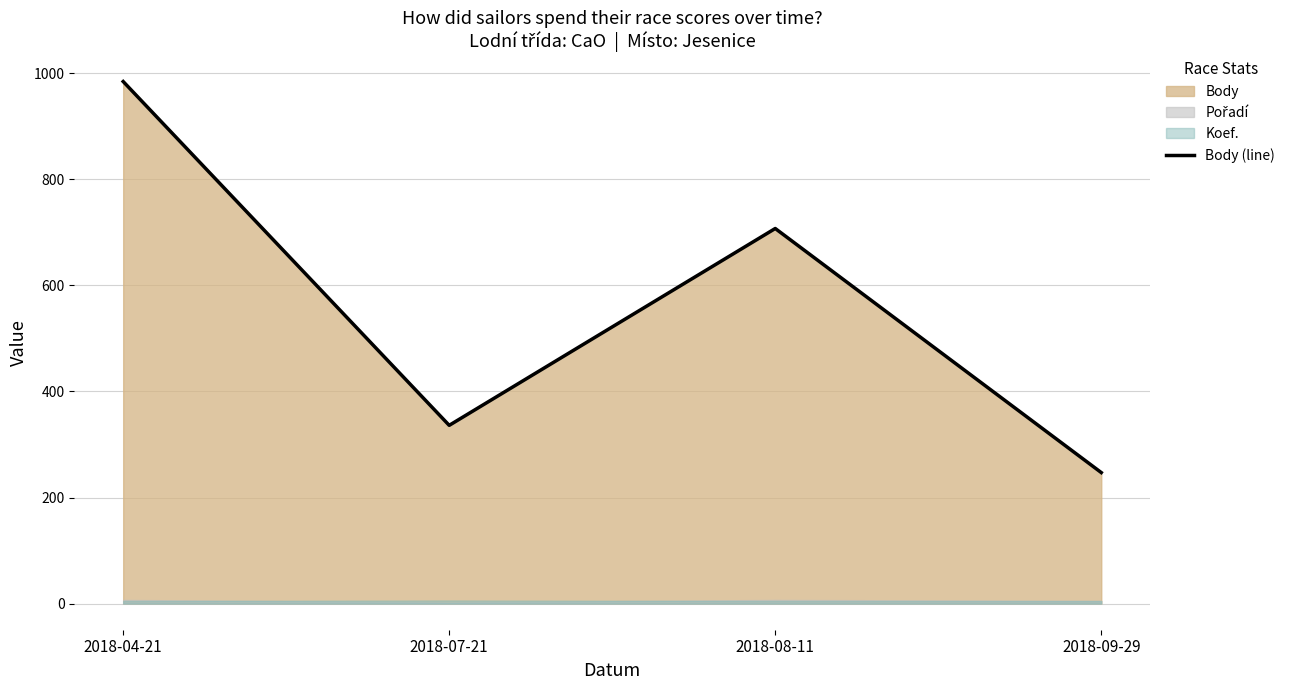

Reading left to right, list all the values displayed in this chart.

2018-04-21=984	2018-07-21=336	2018-08-11=707	2018-09-29=247